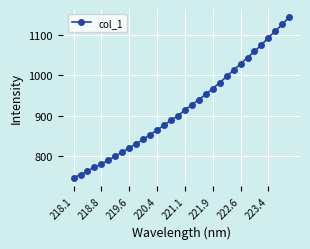

What is the sum of all values?

29467.6